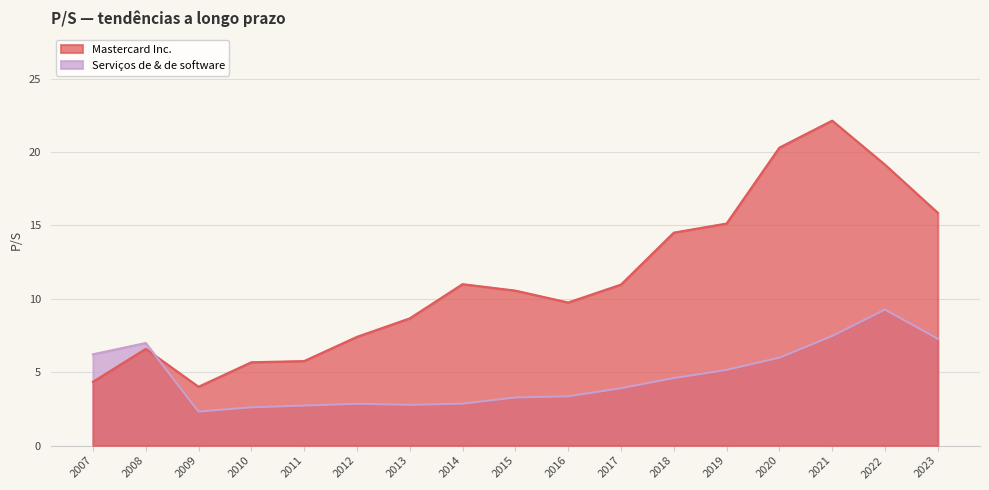

Does the chart have visible grid lines?

Yes